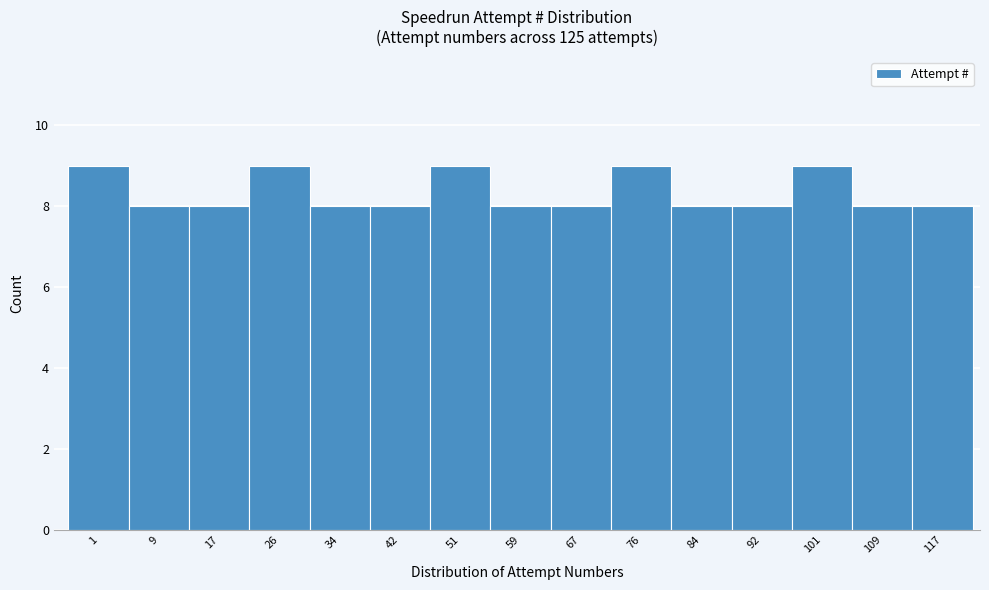

Reading left to right, transcribe all the data shown in this chart.

9	8	8	9	8	8	9	8	8	9	8	8	9	8	8